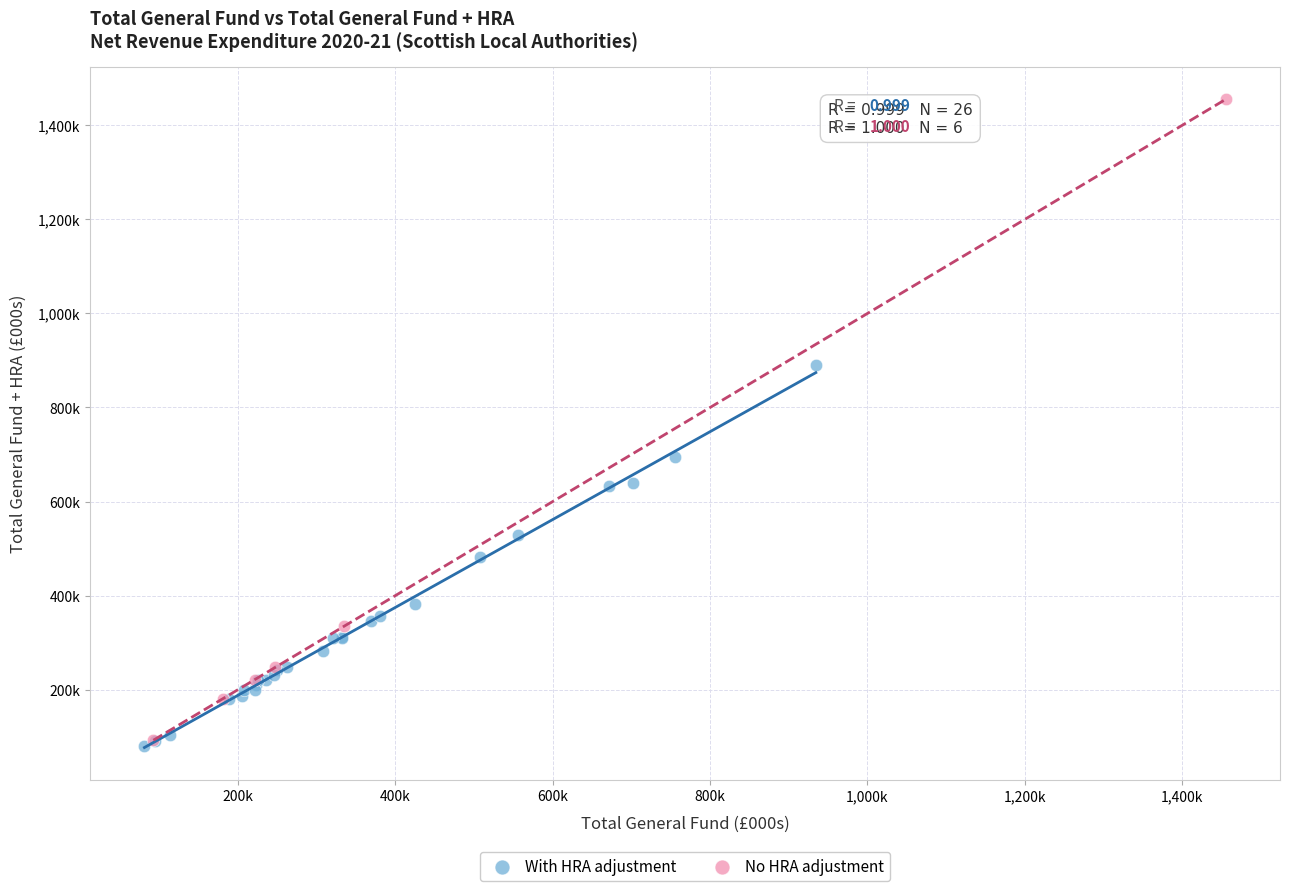

What are all the series names shown in the legend?

With HRA adjustment, No HRA adjustment